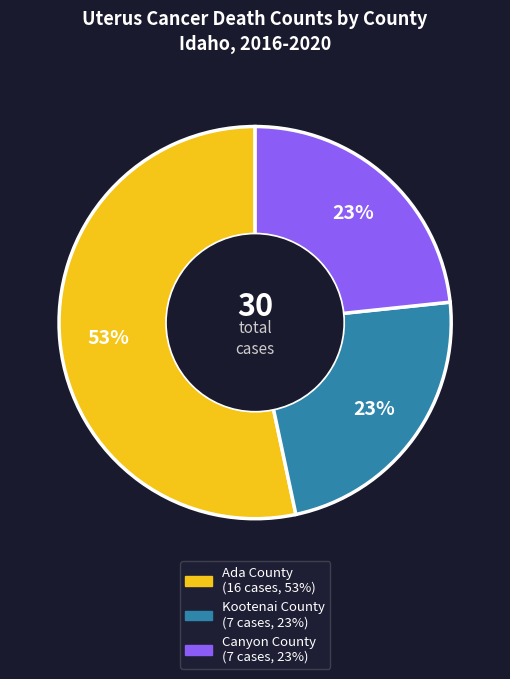

To the nearest percent, what is the difference between the largest and smallest slice percentages?

30%